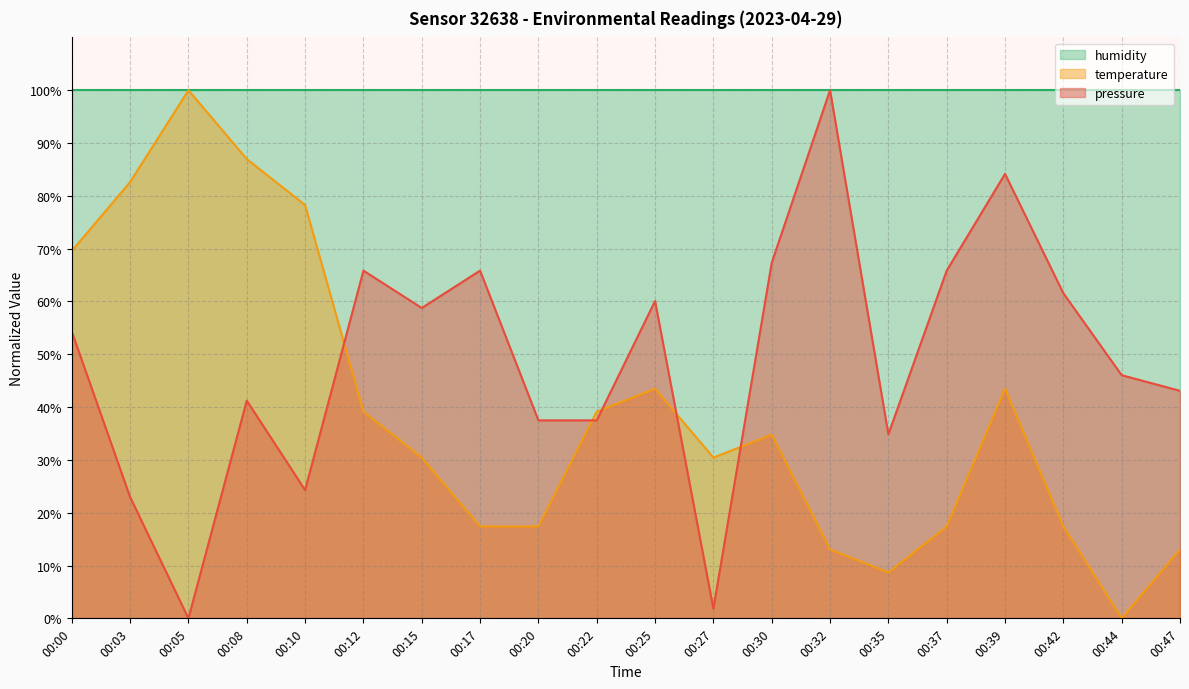

At which label is pressure closest to 50?

00:44